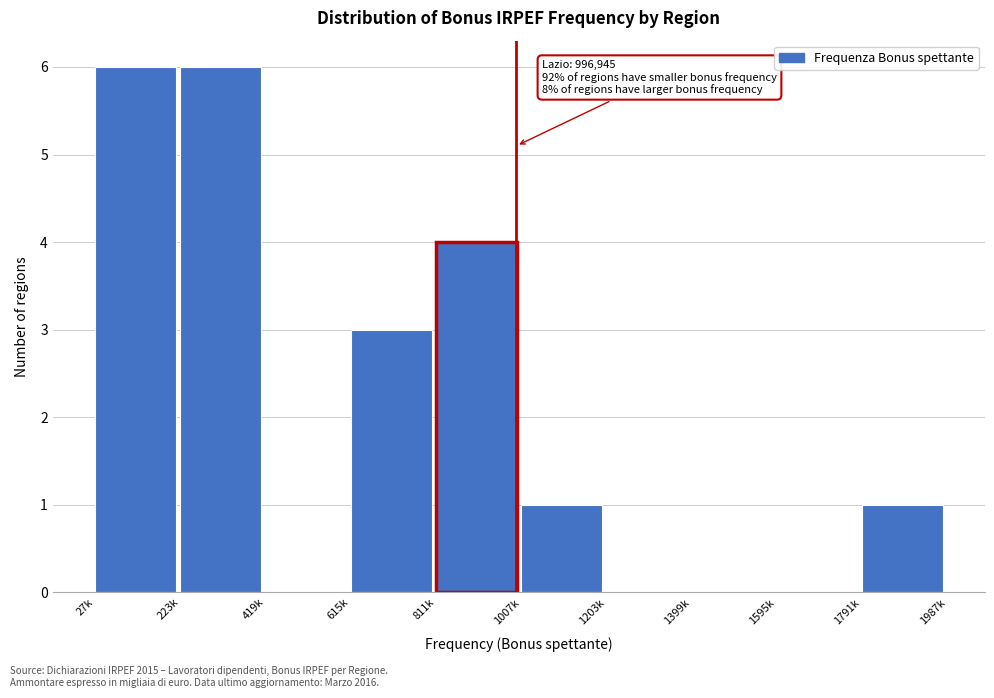

Reading right to left, list all the values displayed in this chart.

1791k=1	1595k=0	1399k=0	1203k=0	1007k=1	811k=4	615k=3	419k=0	223k=6	27k=6